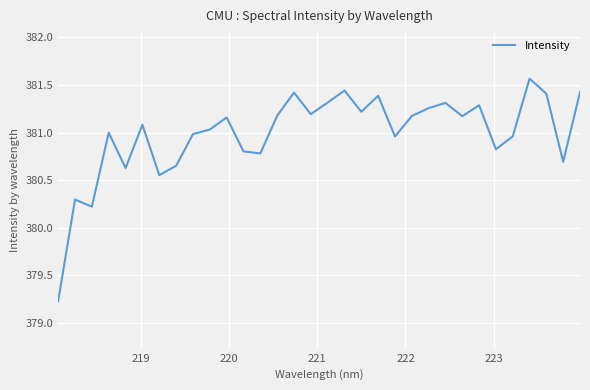

What is the maximum value shown in the chart?

381.6